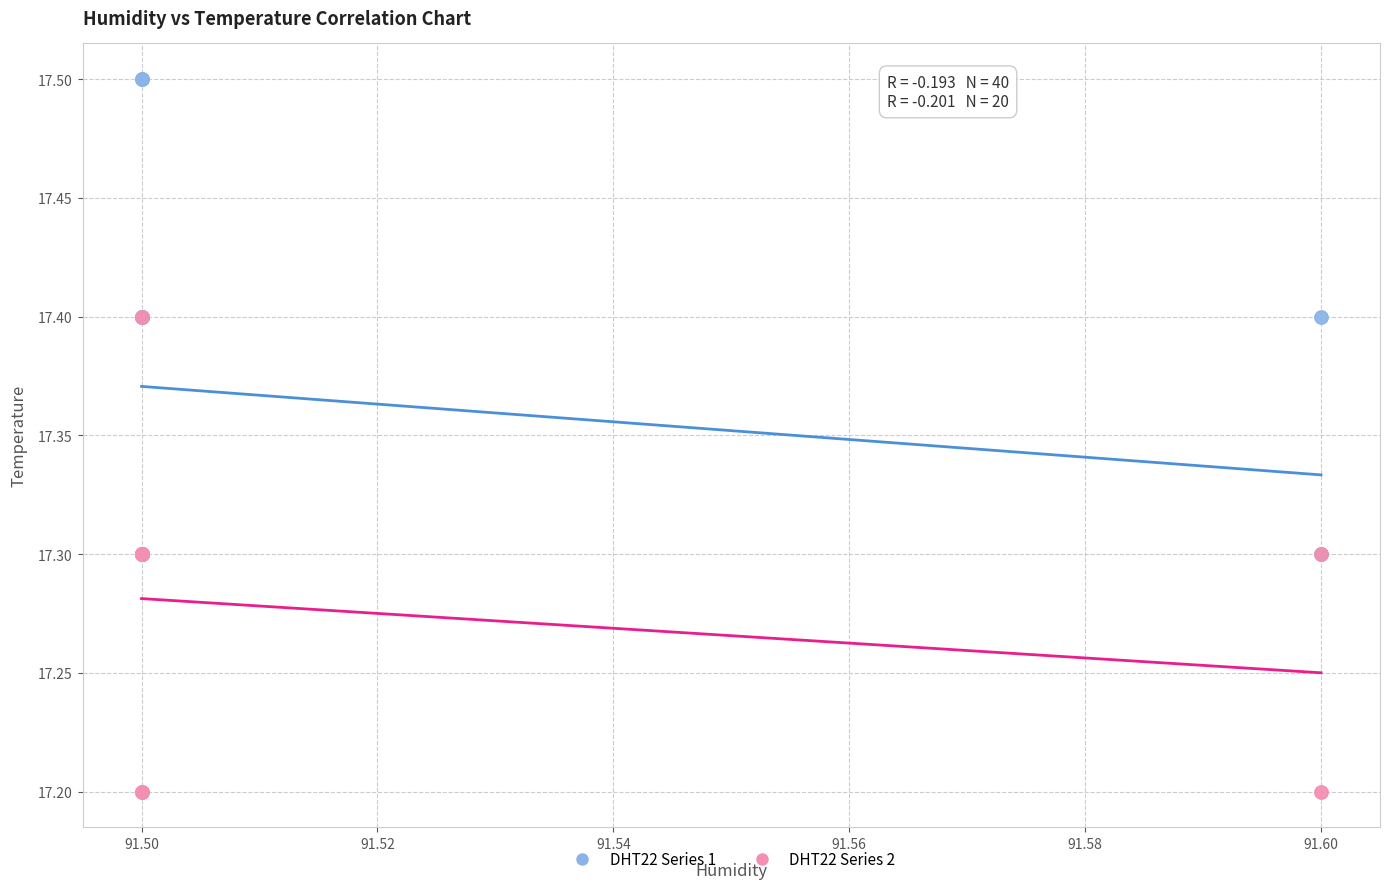

Which series contains the lowest Y value?

DHT22 Series 2